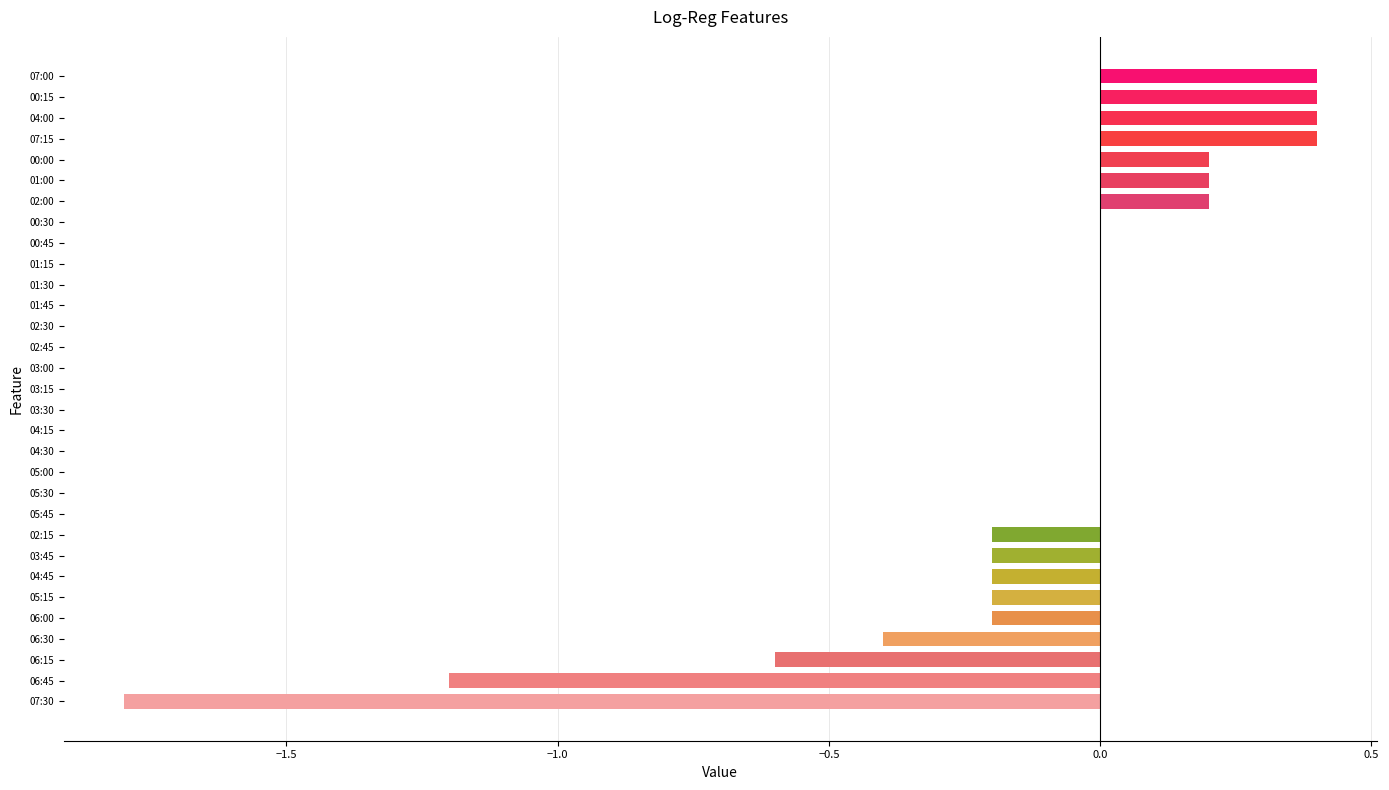

Count the number of data series in this chart.

1